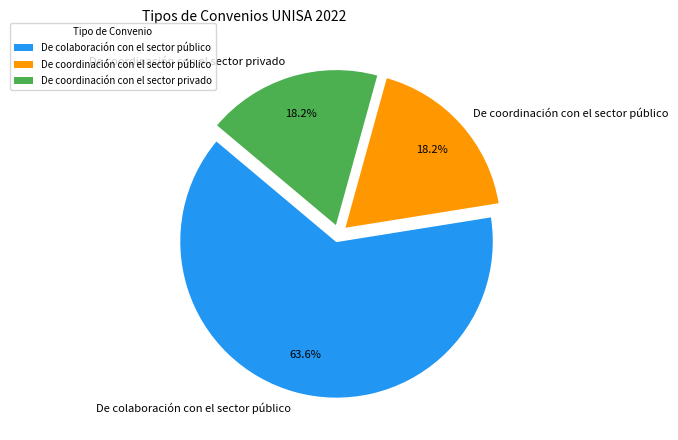

What is the largest slice in the pie chart?

De colaboración con el sector público